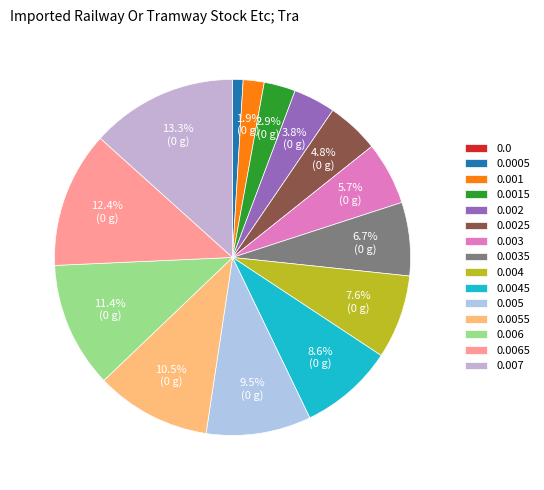

What is the total percentage of 0.0015 and 0.005?

12.4%